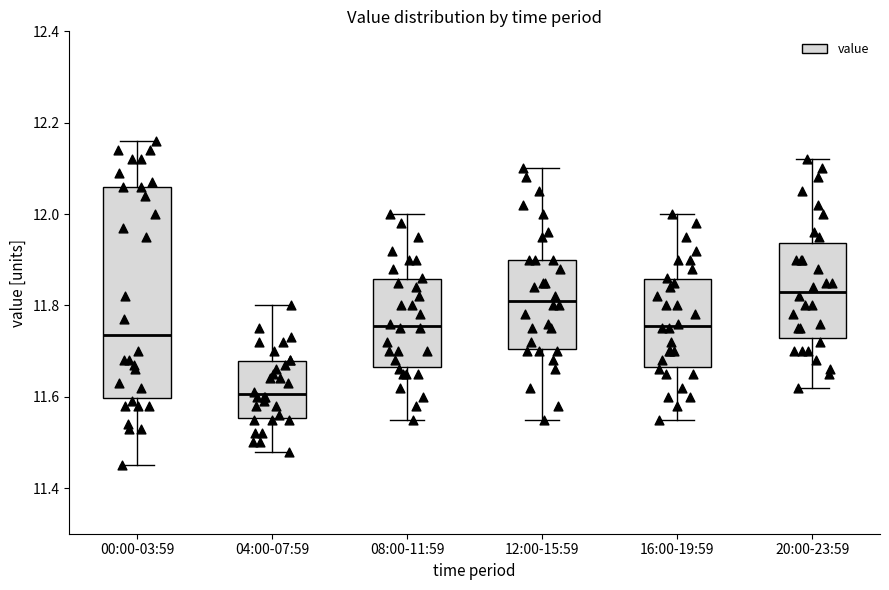

Reading left to right, read every box against the y-axis: the position of its median line, the range the box covers, and the ends of its whiskers. The values are not printed on the chart, so give them approximately, as read against the axis.

00:00-03:59: median 11.74, box 11.60 to 12.06, whiskers 11.46 to 12.16
04:00-07:59: median 11.60, box 11.56 to 11.68, whiskers 11.48 to 11.80
08:00-11:59: median 11.76, box 11.66 to 11.86, whiskers 11.56 to 12.00
12:00-15:59: median 11.82, box 11.70 to 11.90, whiskers 11.56 to 12.10
16:00-19:59: median 11.76, box 11.66 to 11.86, whiskers 11.56 to 12.00
20:00-23:59: median 11.84, box 11.72 to 11.94, whiskers 11.62 to 12.12